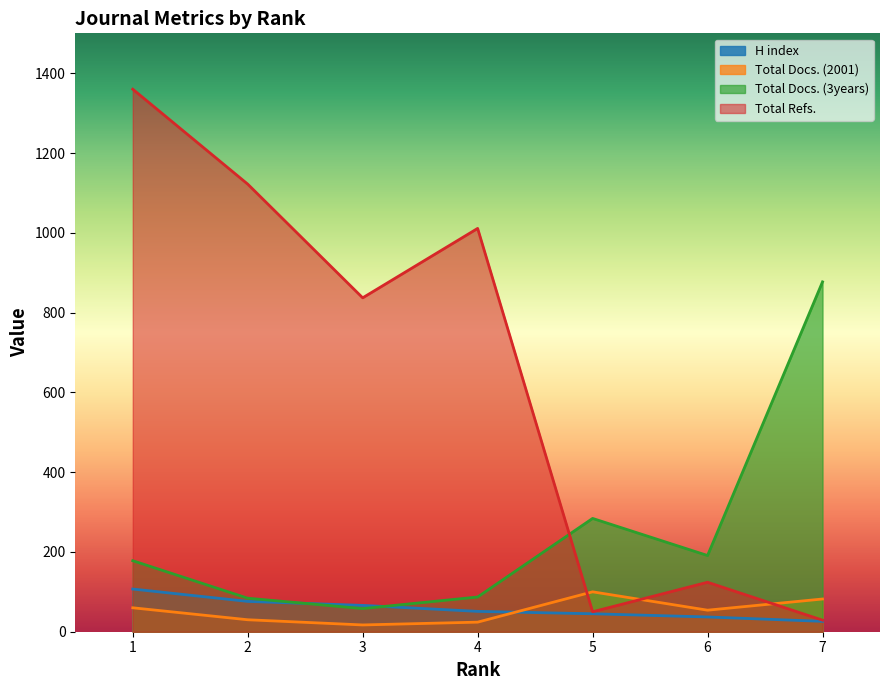

What is the total value across all series at 4?

1173